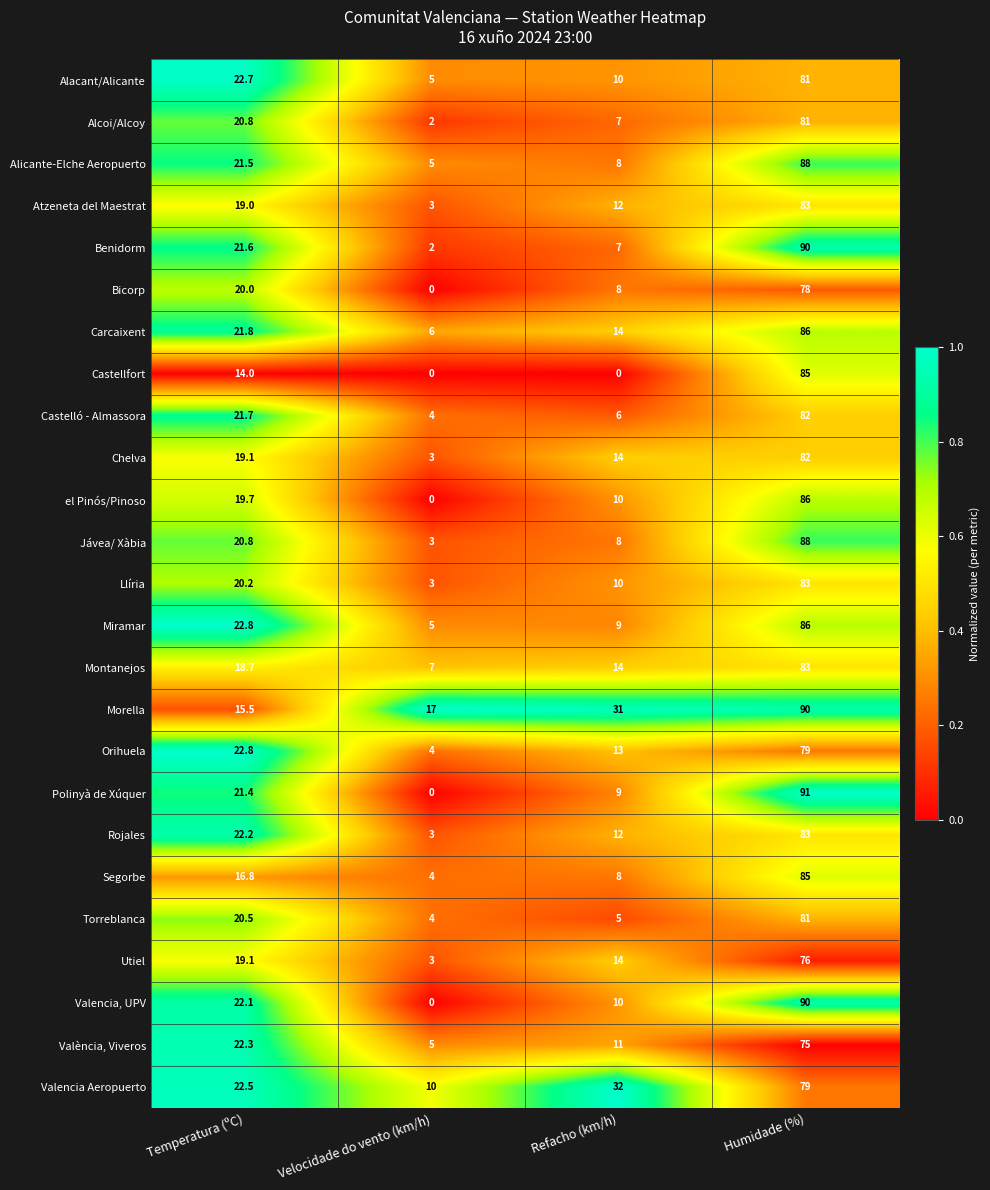

What is the sum of all Utiel values?

112.1